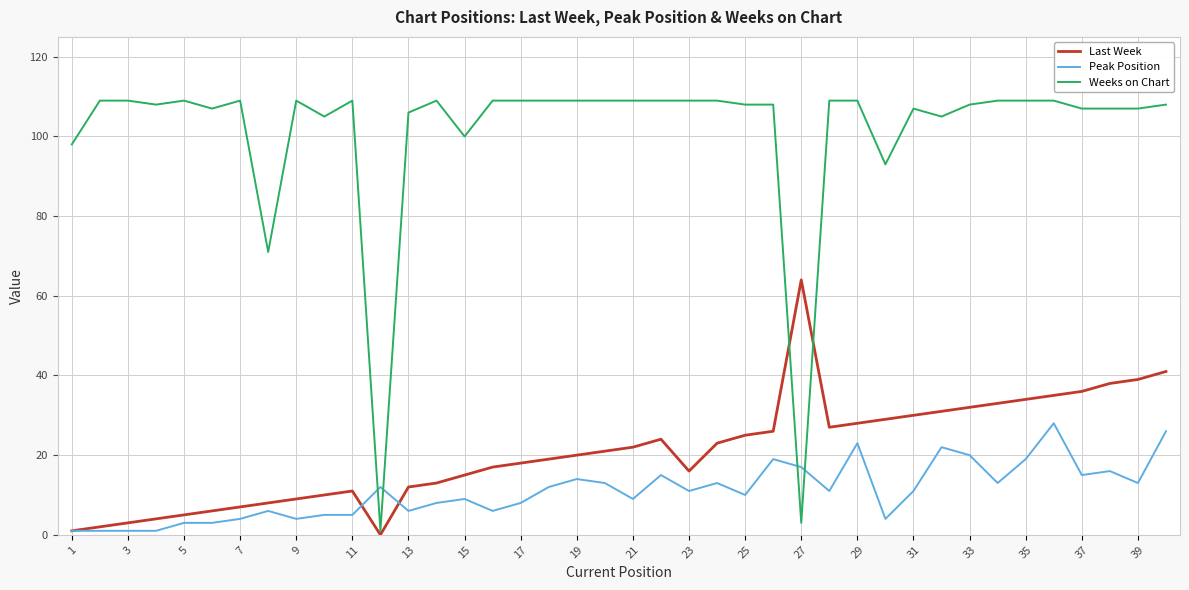

How many series are shown in this chart?

3